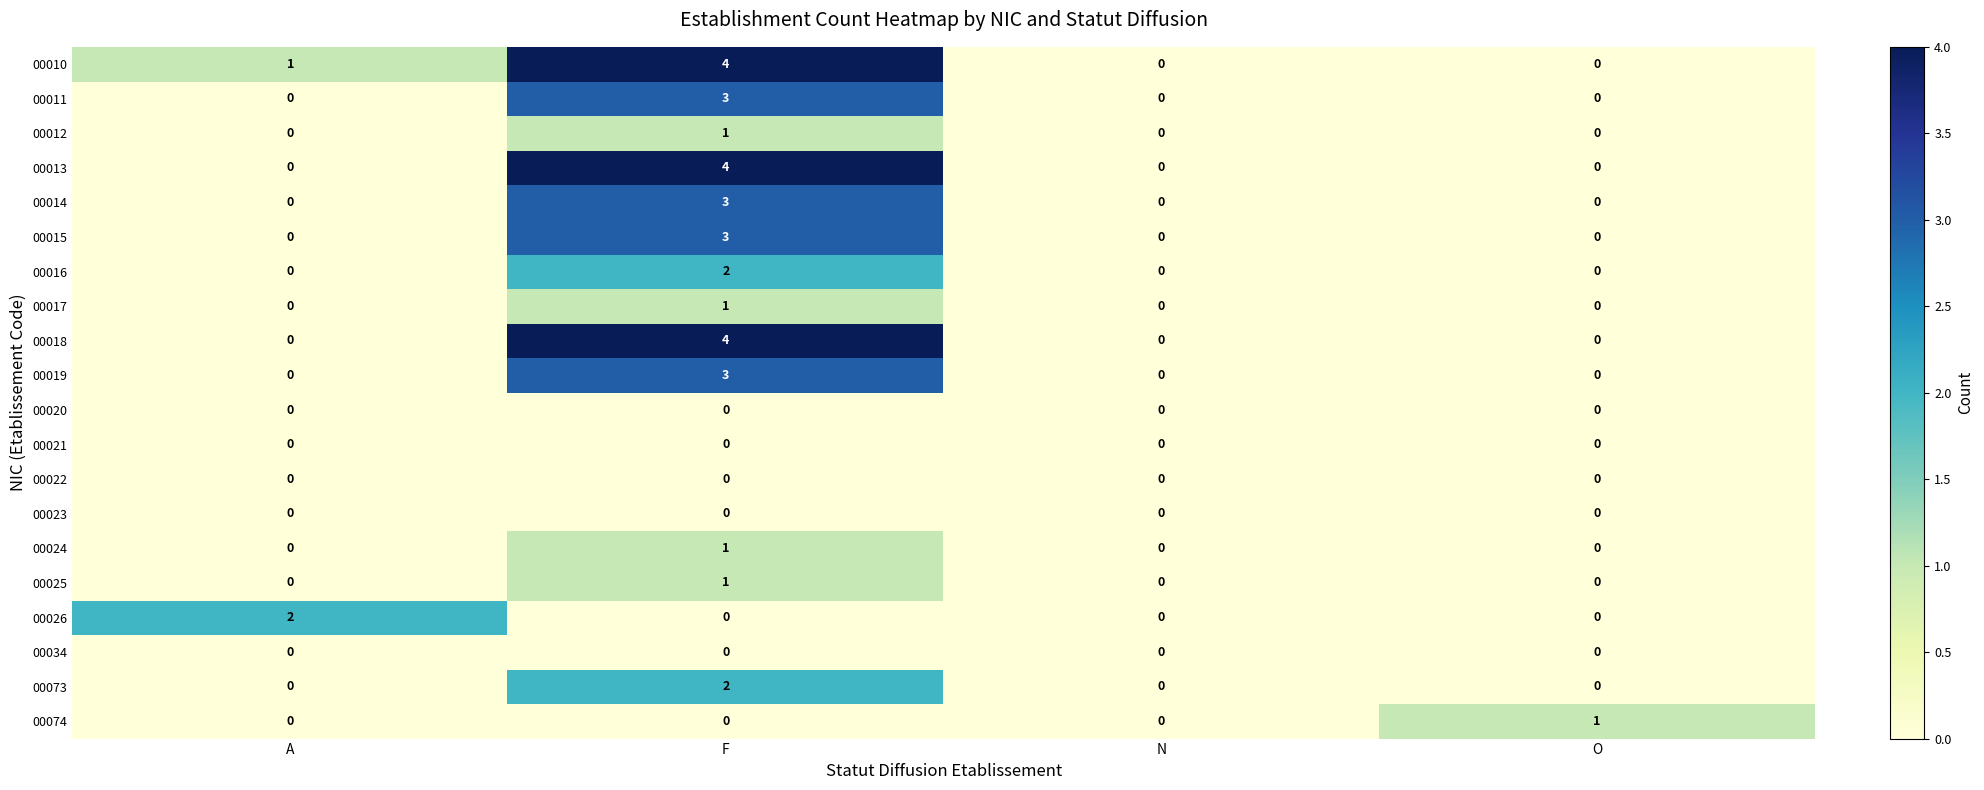

At which category is the sum across all series the highest?

F